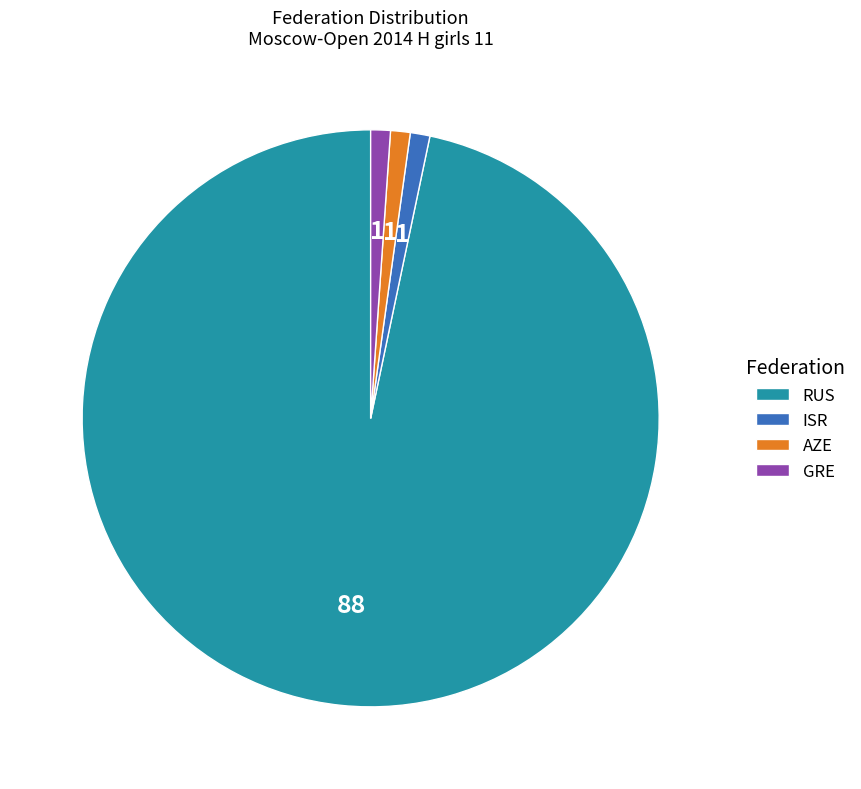

Count the number of slices in the pie.

4